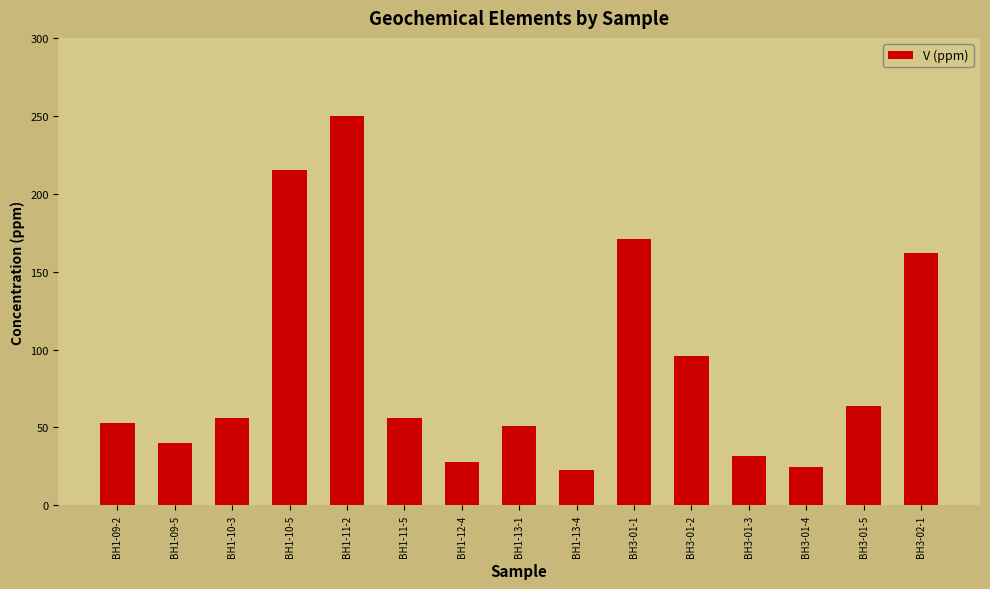

The value at BH3-01-4 is 24.6. True or false?

True